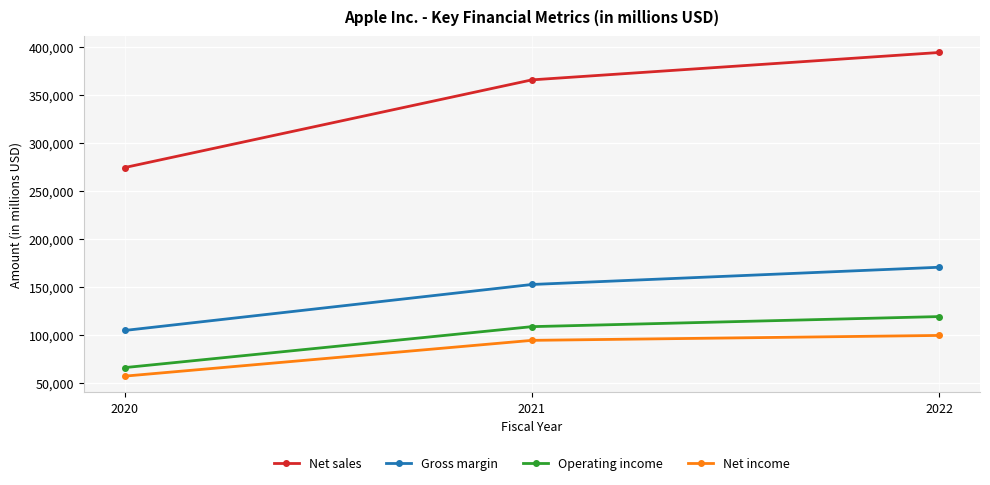

At which category is the sum across all series the highest?

2022